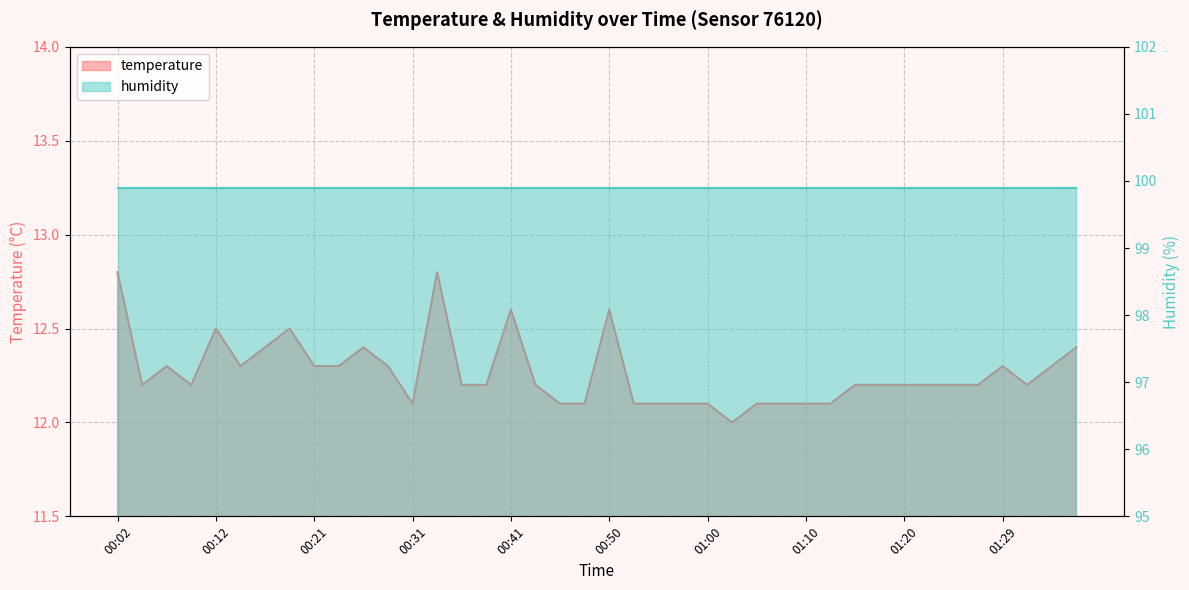

List the labels in order of value, smallest first.

01:03, 00:31, 00:46, 00:48, 00:53, 00:55, 00:58, 01:00, 01:05, 01:07, 01:10, 01:12, 00:04, 00:09, 00:36, 00:38, 00:43, 01:15, 01:17, 01:20, 01:22, 01:24, 01:27, 01:32, 00:07, 00:14, 00:21, 00:24, 00:29, 01:29, 01:34, 00:16, 00:26, 01:37, 00:12, 00:19, 00:41, 00:50, 00:02, 00:33